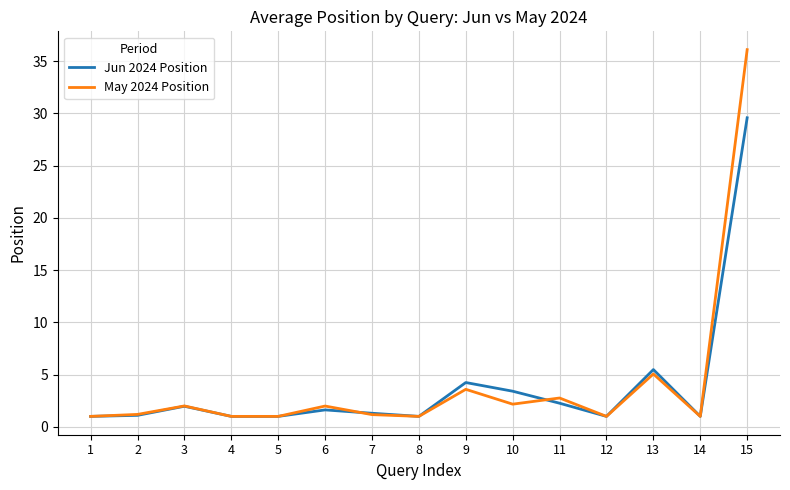

What is the lowest value of the May 2024 Position series?

1.0